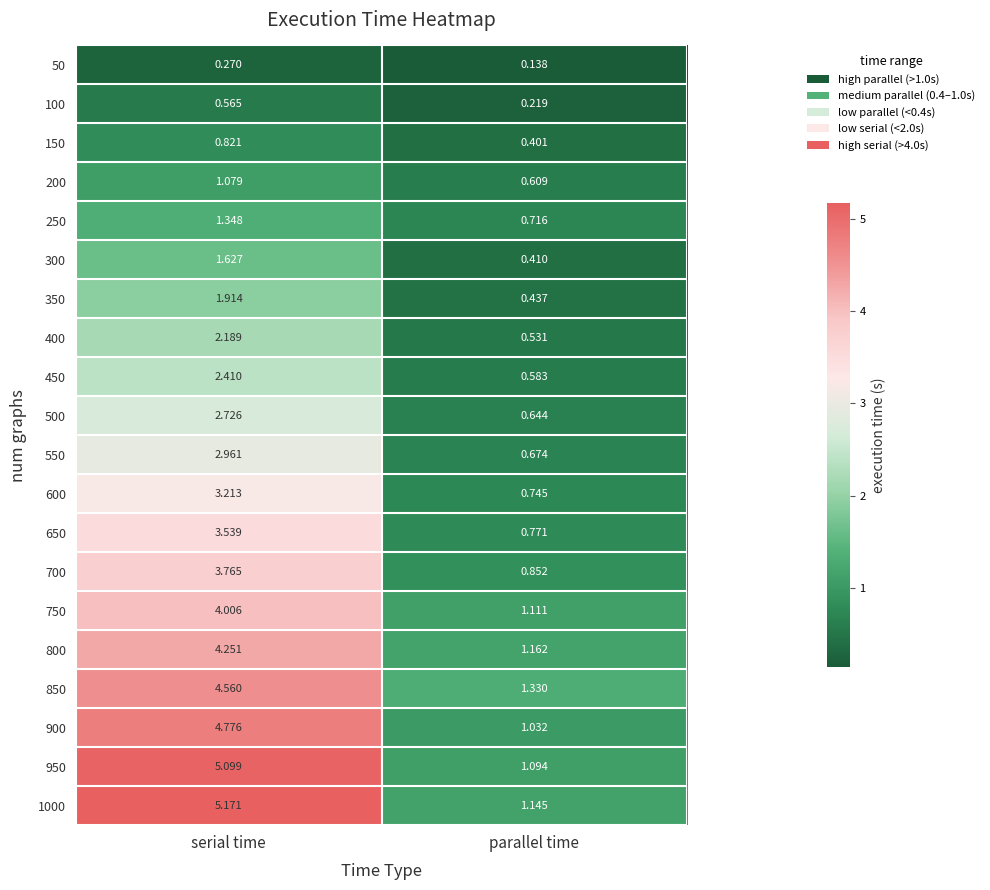

Rank the categories by 1000 value from highest to lowest.

serial time, parallel time